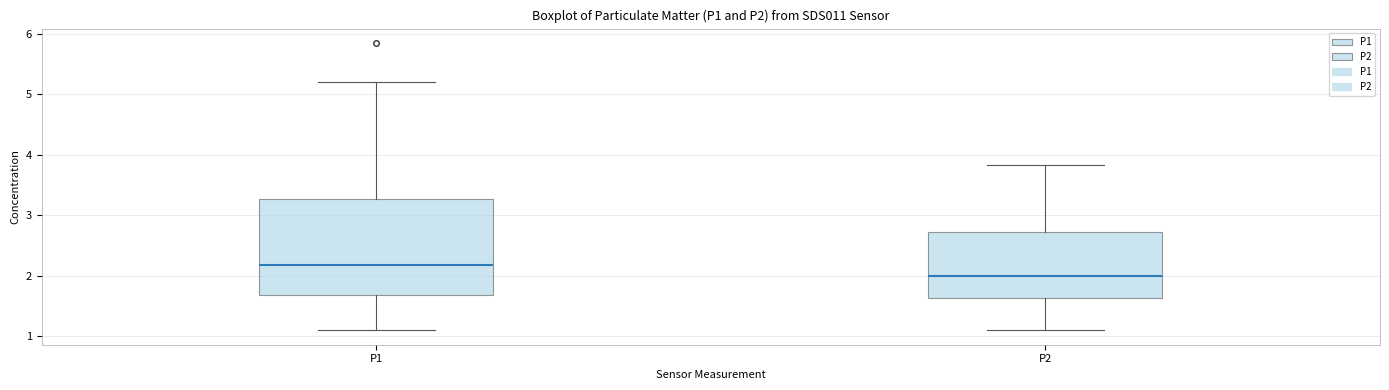

Which box is the tallest, from its lower edge to its upper edge?

P1